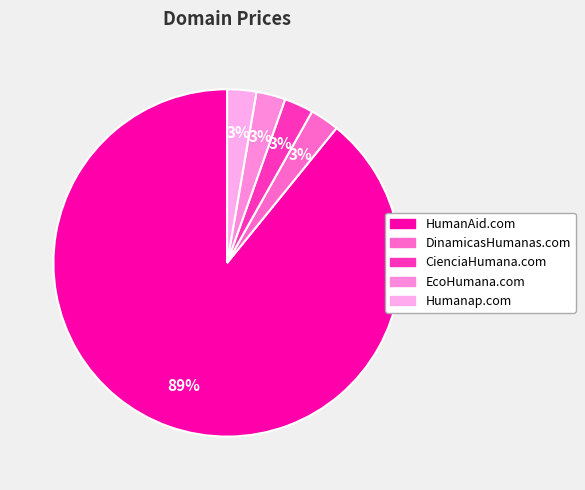

Which slice is the largest?

HumanAid.com